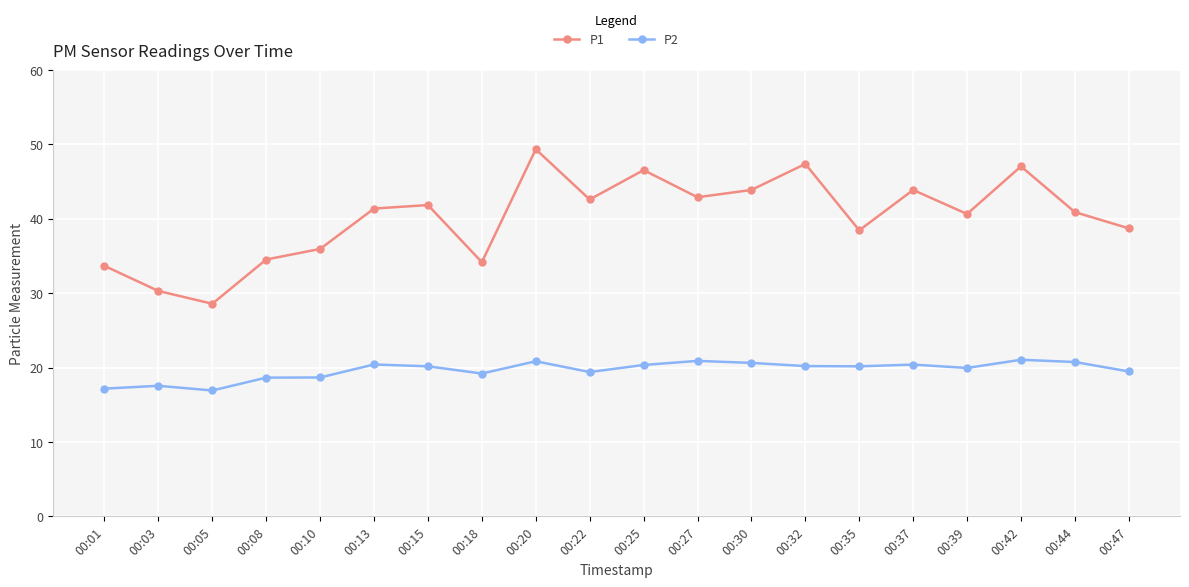

Rank the series by their average value, from highest to lowest.

P1, P2